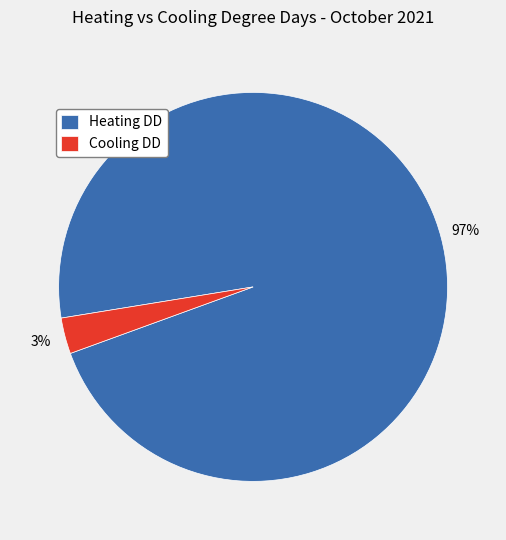

Rank the categories by value from lowest to highest.

Cooling DD, Heating DD